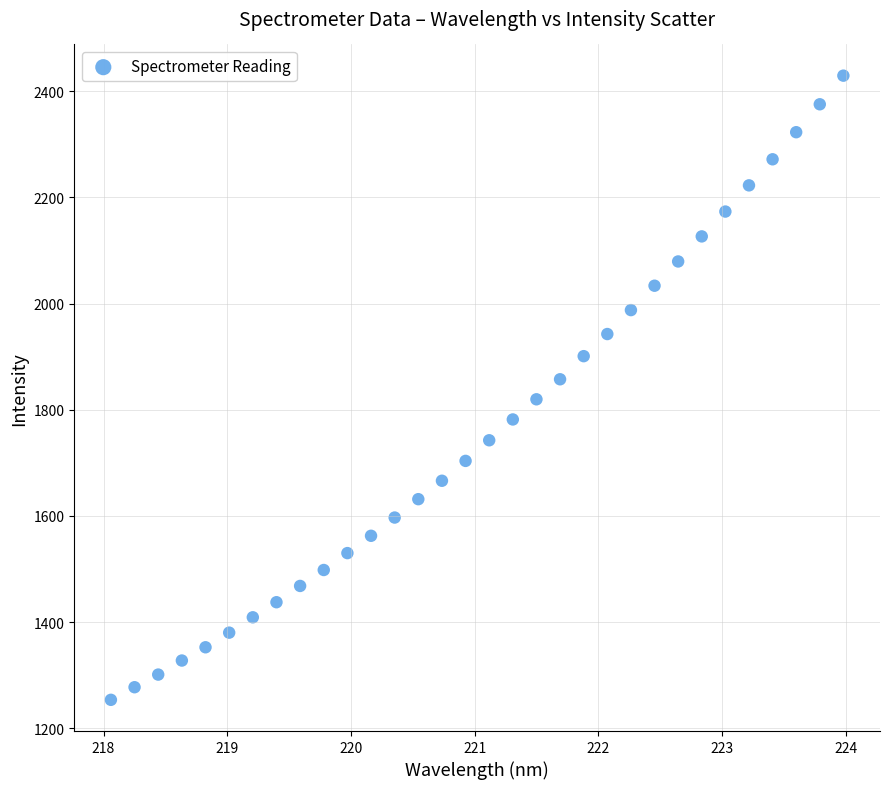

What is the range of X values (max minus min)?

5.9